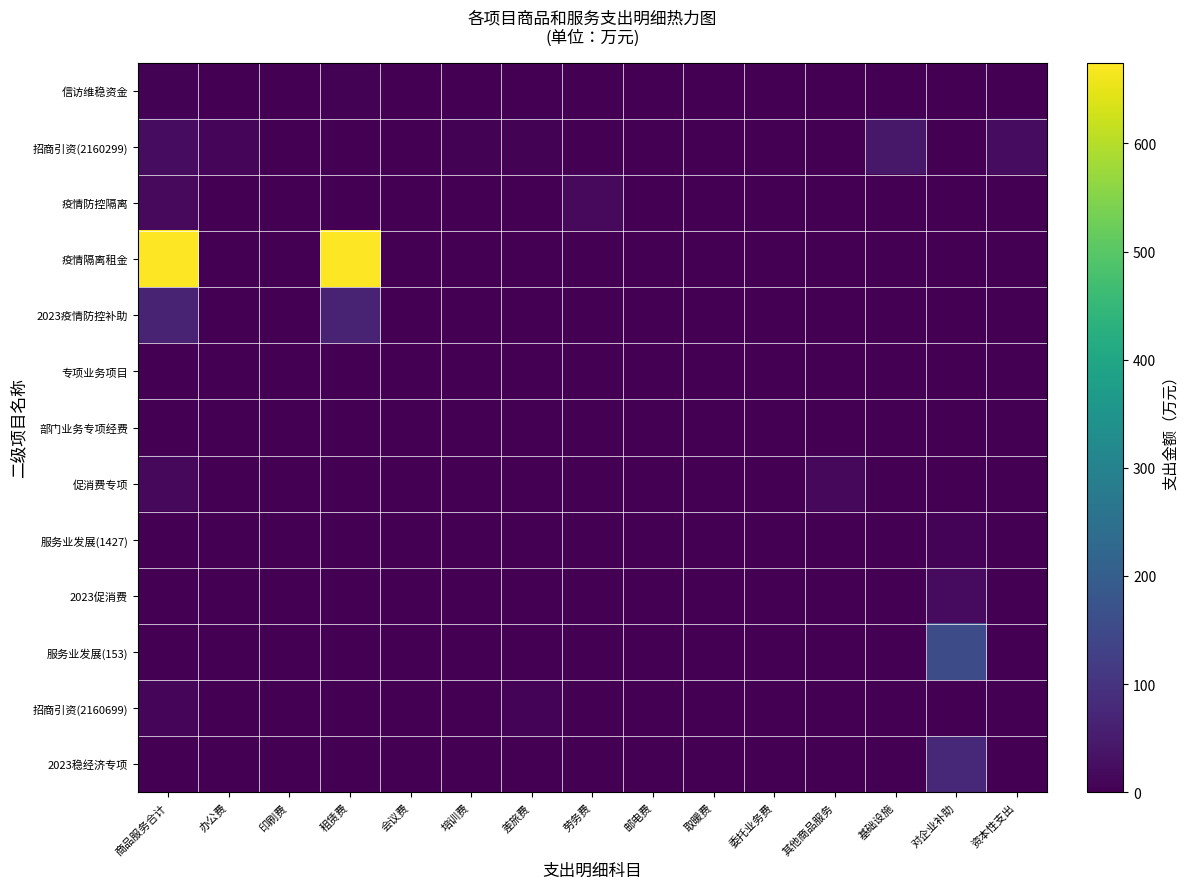

What is the spread (max minus min) of values at 其他商品服务?

14.0